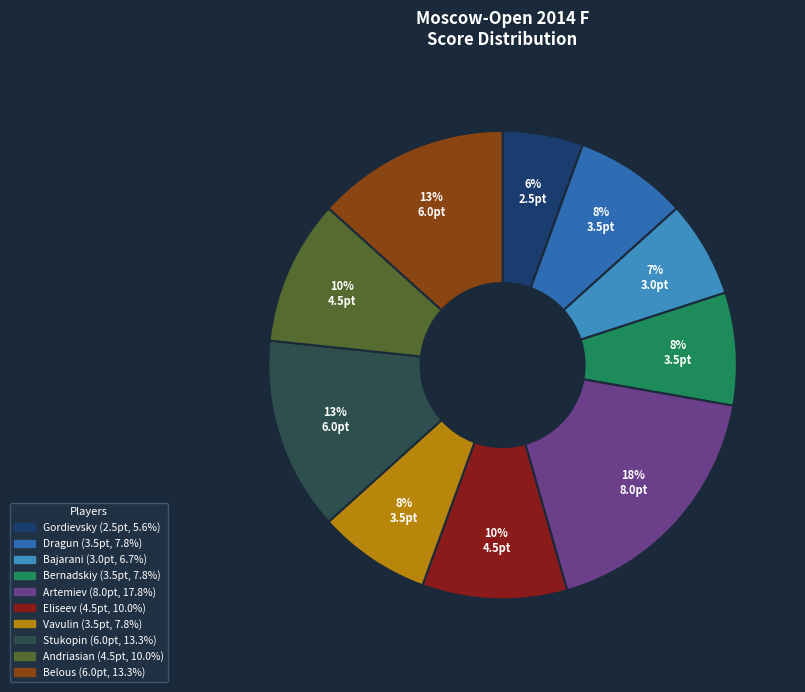

How many slices are in this pie chart?

10